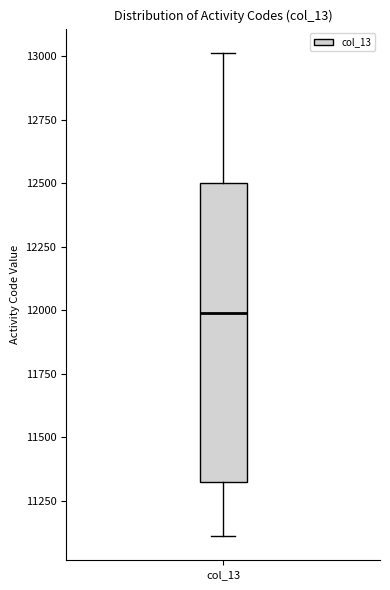

Read this box plot against the y-axis: the position of the median line, the range covered by the box, and the ends of both whiskers. The values are not printed on the chart, so give them approximately, as read against the axis.

median 12000, box 11350 to 12500, whiskers 11100 to 13000